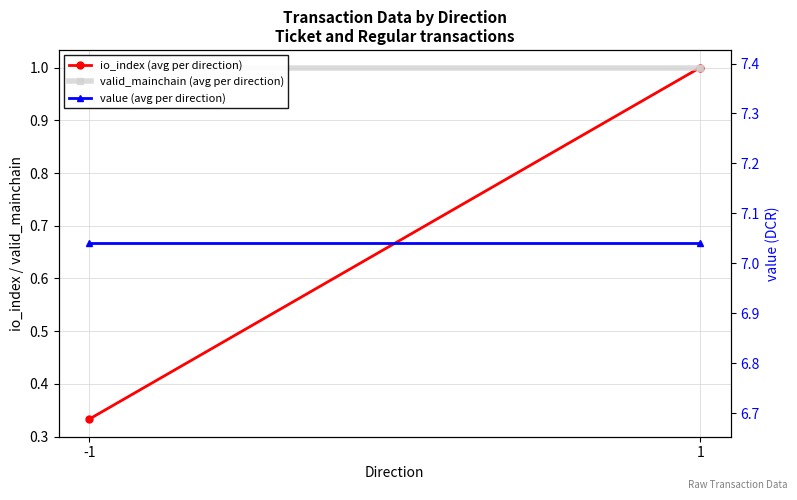

Which series has the largest range (max minus min)?

io_index (avg per direction)